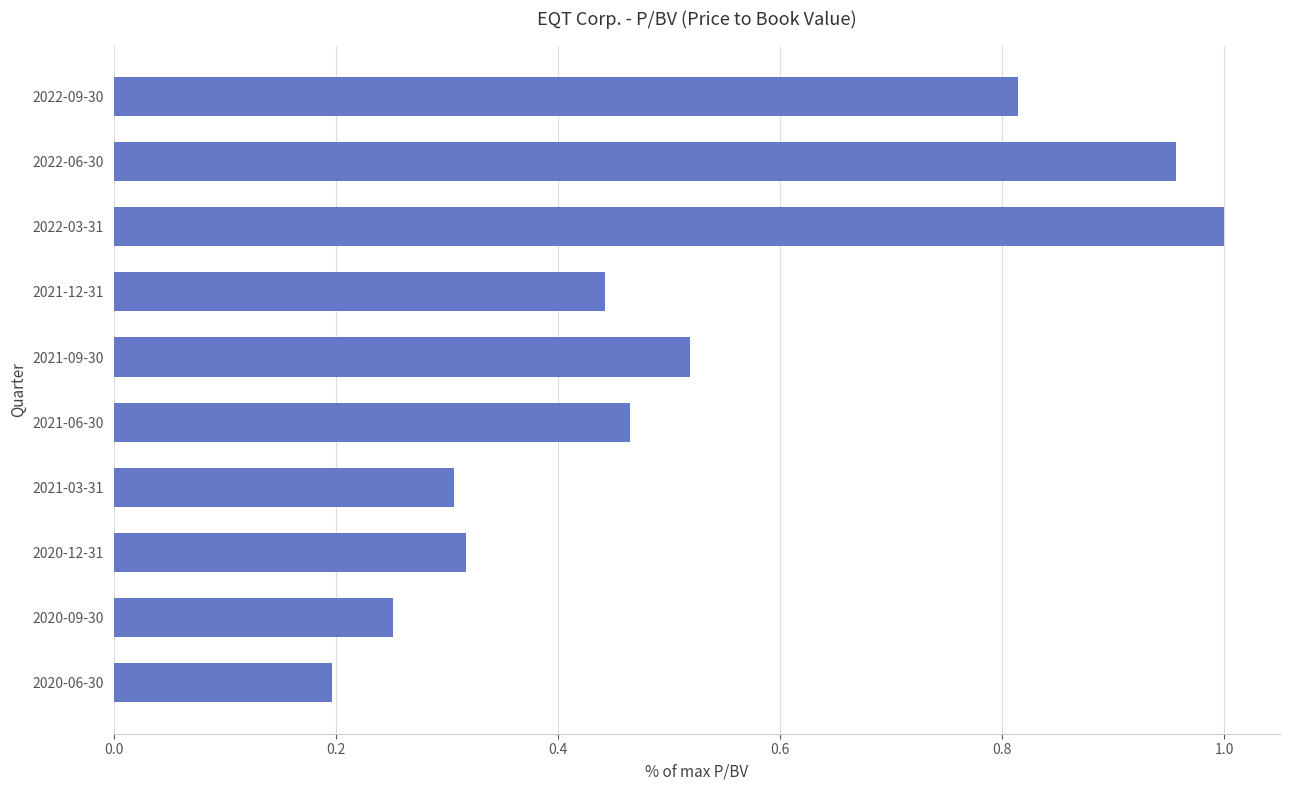

Is it true that the value at 2020-12-31 is 0.1?

False